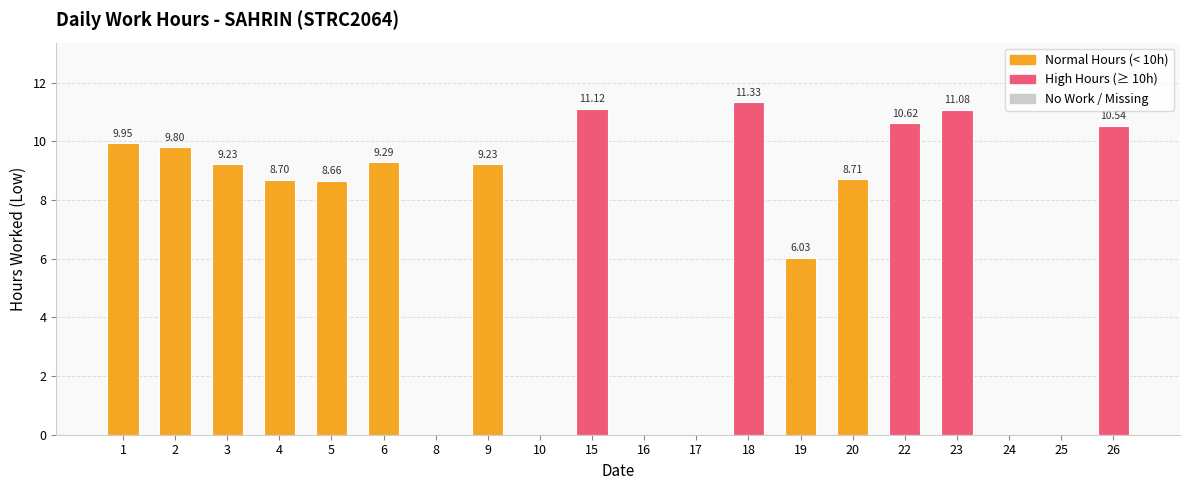

What is the change in value from 9 to 16?

-9.2